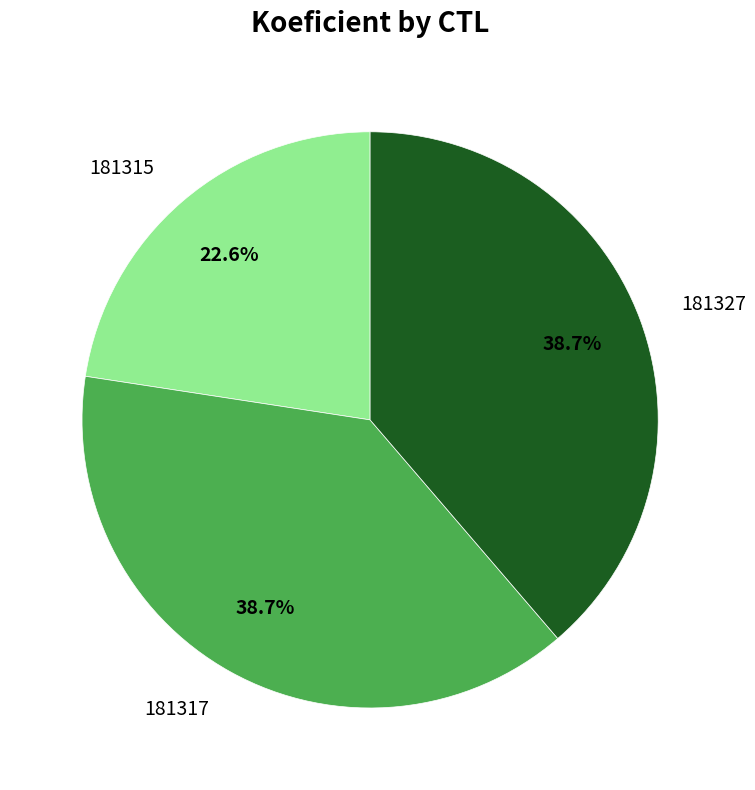

True or false: 181327 accounts for 30% of the total.

False